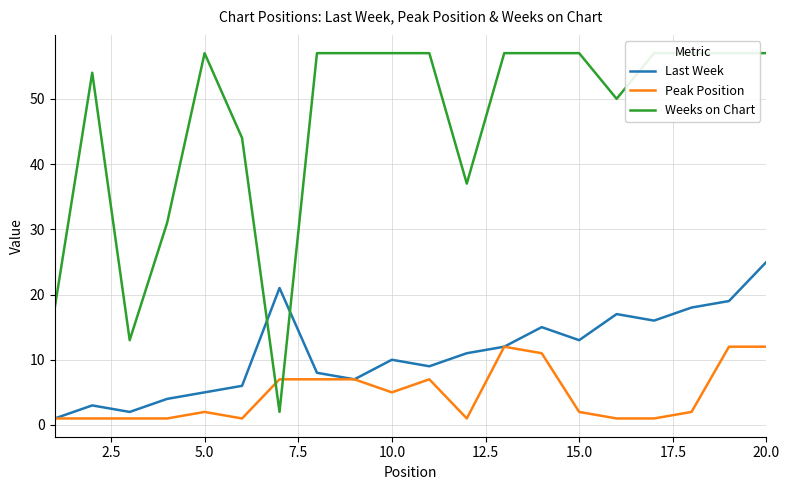

Is the value of Peak Position at 5.0 greater than the value of Last Week at 10.0?

No